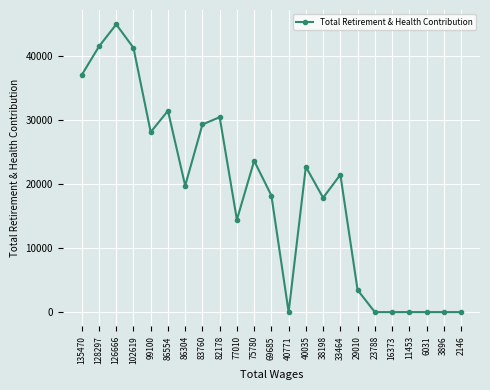

The value at 86304 is 19739. True or false?

True